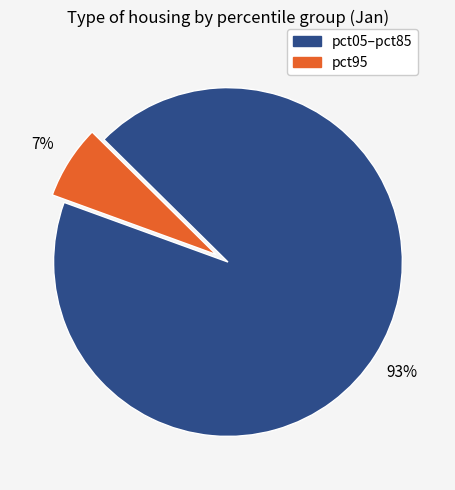

Is there a majority slice in this chart?

Yes